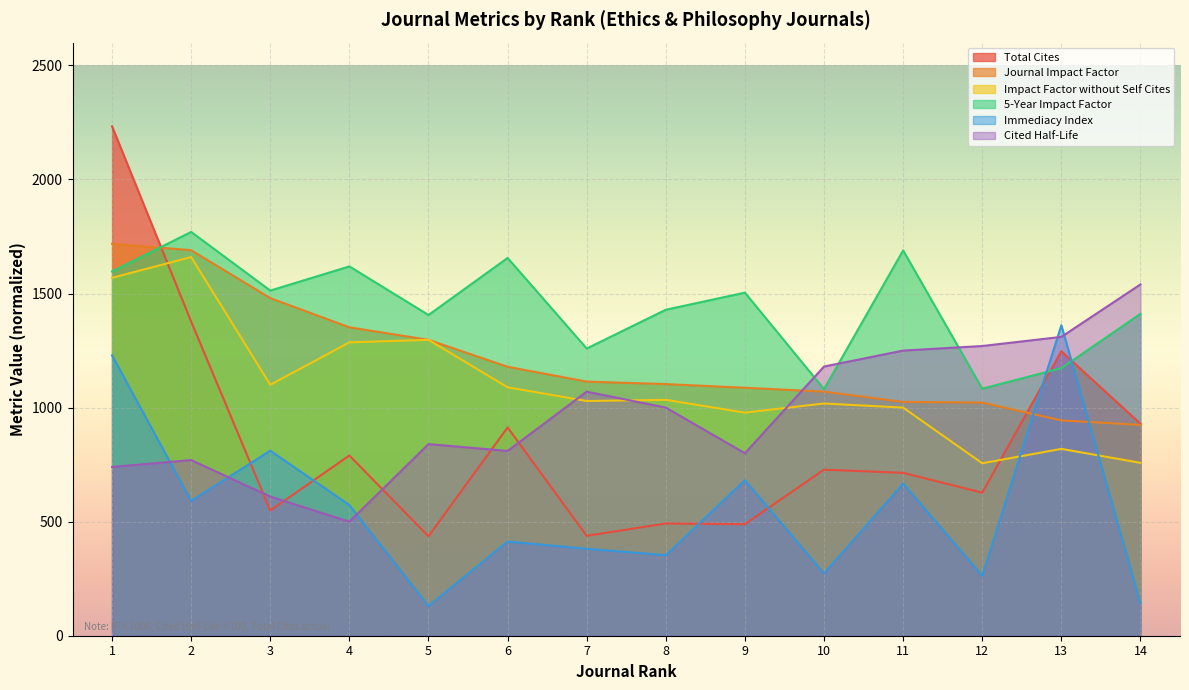

What is the average value of the Total Cites series?

854